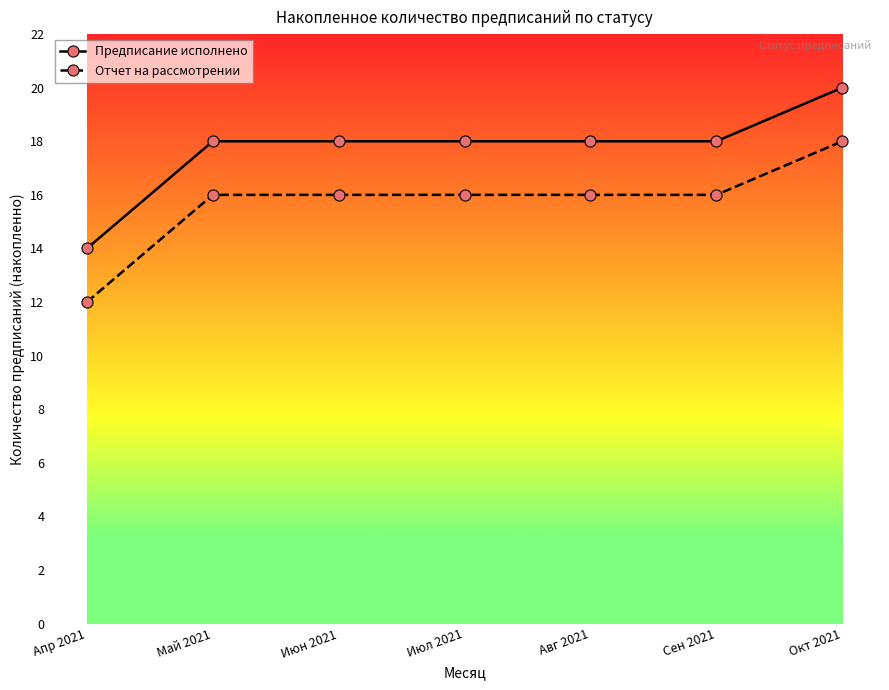

What is the sum of all Отчет на рассмотрении values?

110